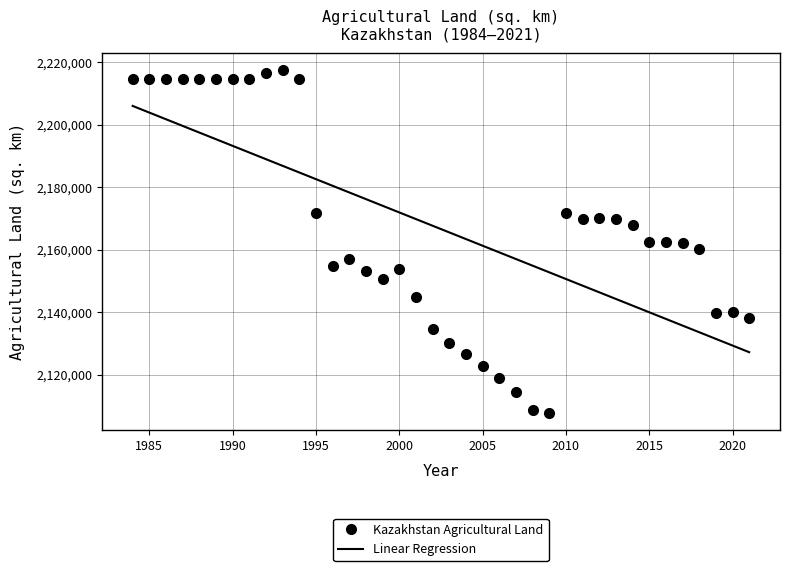

Where is the first local minimum?

1996